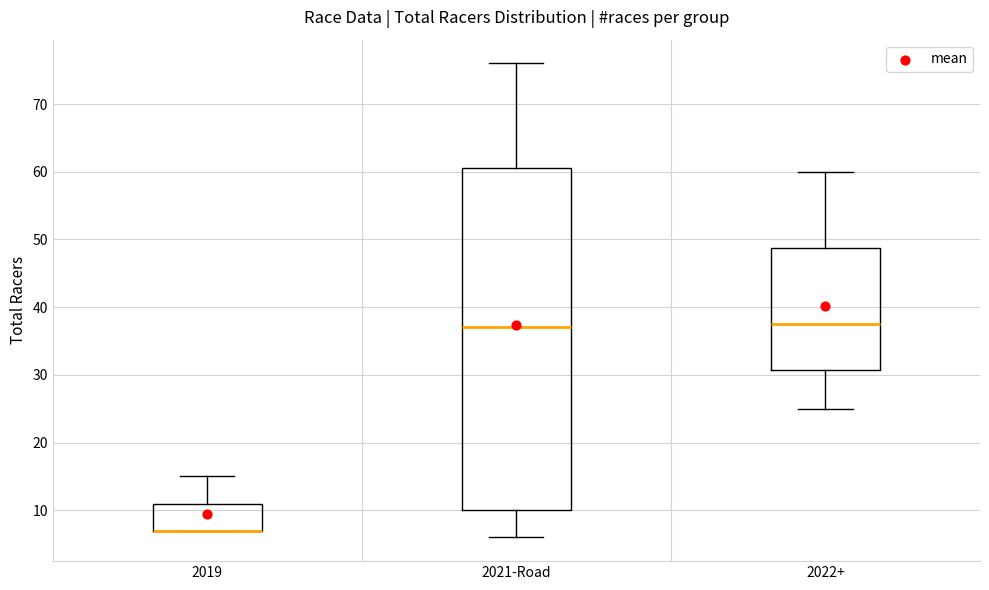

Reading left to right, read every box against the y-axis: the position of its median line, the range the box covers, and the ends of its whiskers. The values are not printed on the chart, so give them approximately, as read against the axis.

2019: median 7 (drawn on the box's lower edge), box 7 to 11, whiskers 7 to 15
2021-Road: median 37, box 10 to 61, whiskers 6 to 76
2022+: median 38, box 31 to 49, whiskers 25 to 60